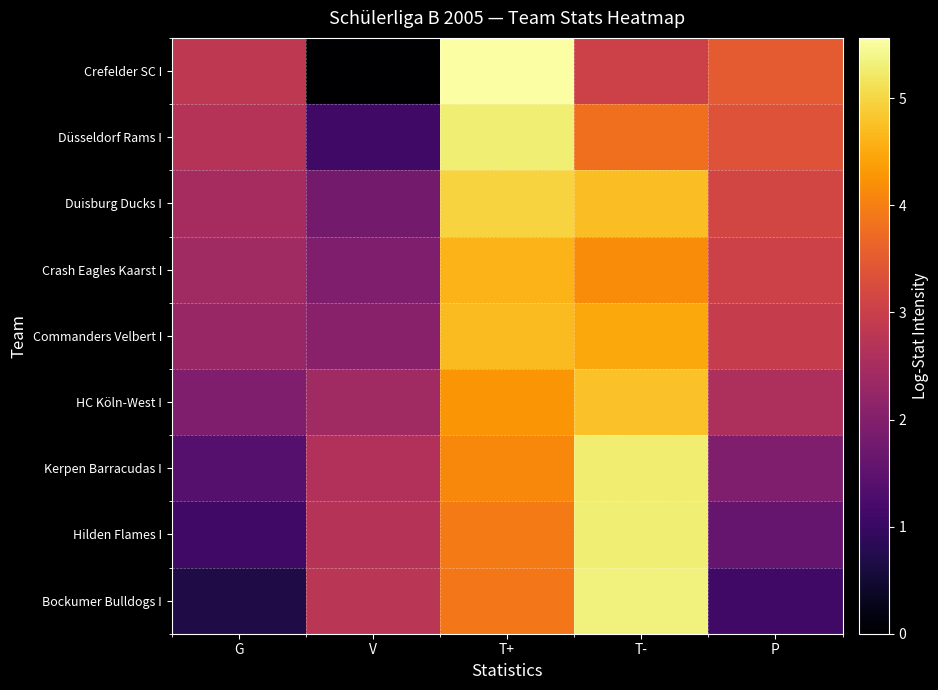

At which category is the sum across all series the highest?

T+